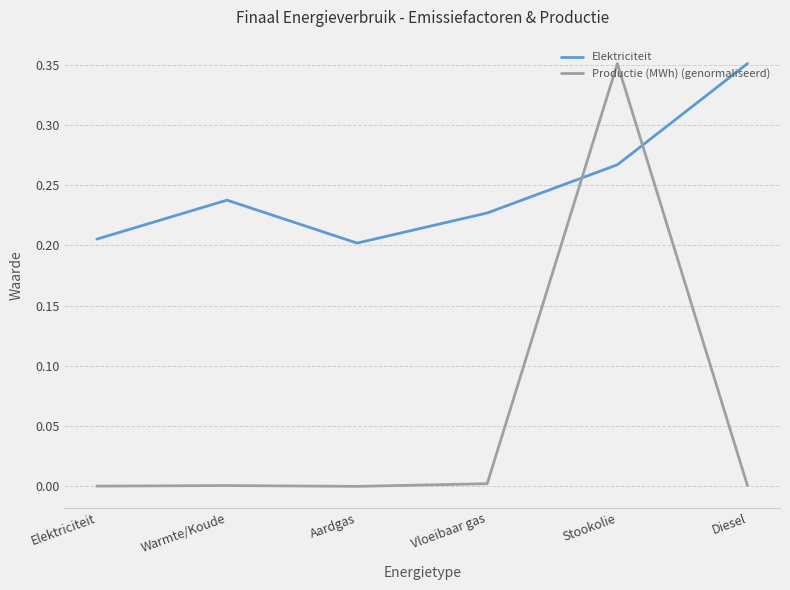

True or false: Elektriciteit has a value of 0.1 at Elektriciteit.

False